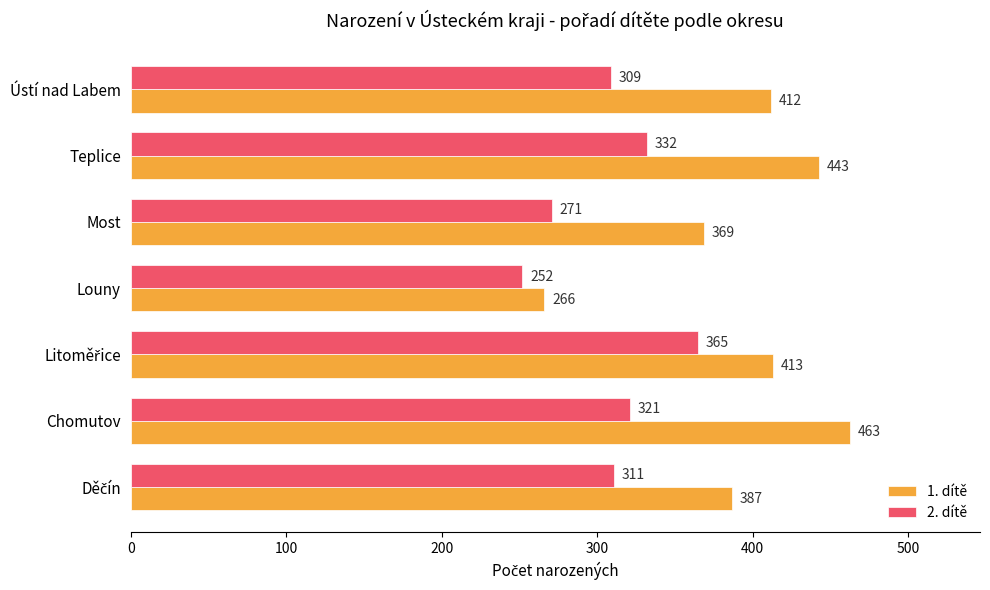

Rank the series by their maximum value, from lowest to highest.

2. dítě, 1. dítě